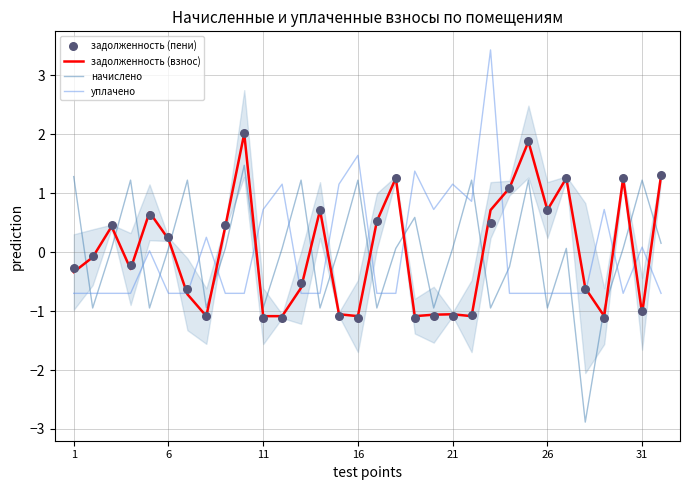

Which series contains the highest Y value?

уплачено